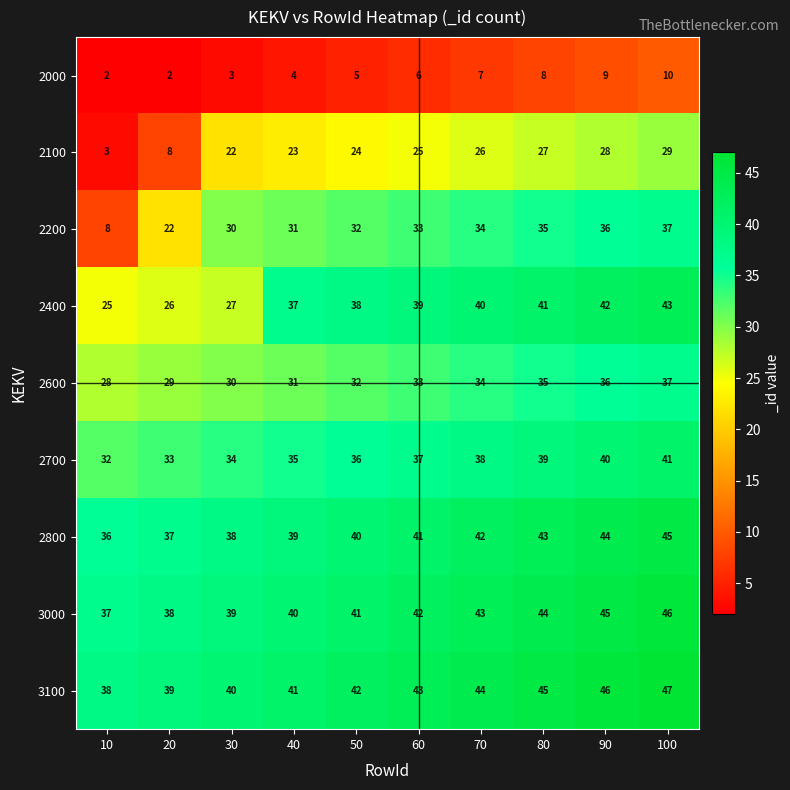

The 3000 series shows 37 at 10. True or false?

True